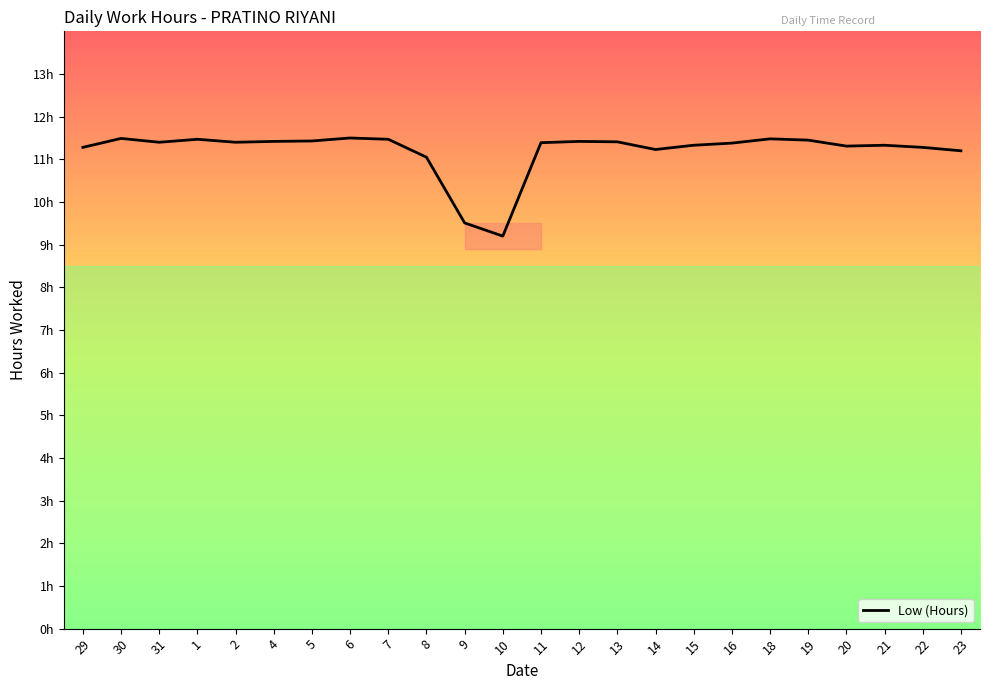

Is this an area chart (filled region under the line)?

No